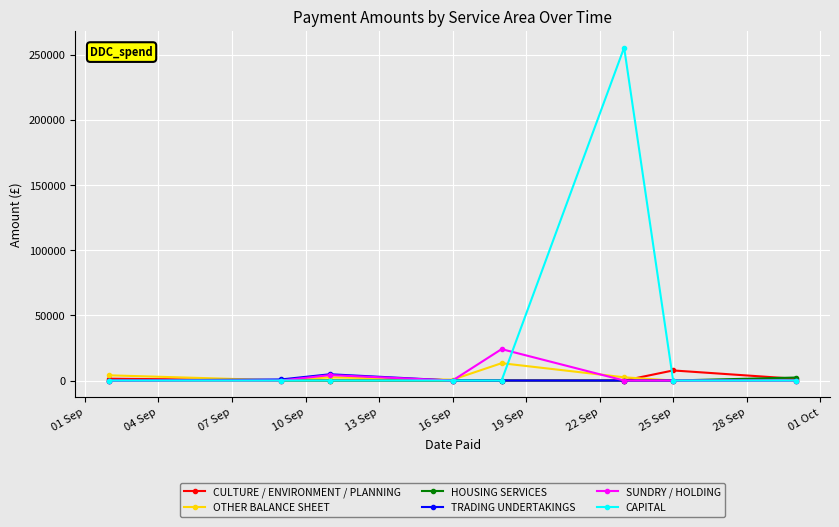

Which series has the largest range (max minus min)?

CAPITAL